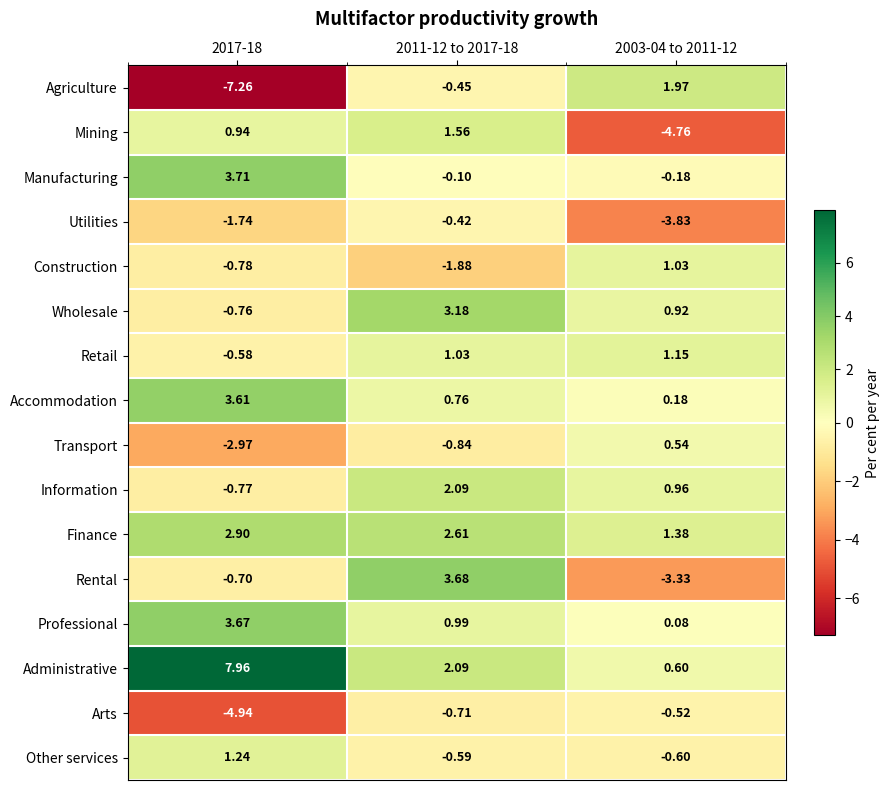

Rank the series by their maximum value, from highest to lowest.

Administrative, Manufacturing, Rental, Professional, Accommodation, Wholesale, Finance, Information, Agriculture, Mining, Other services, Retail, Construction, Transport, Utilities, Arts